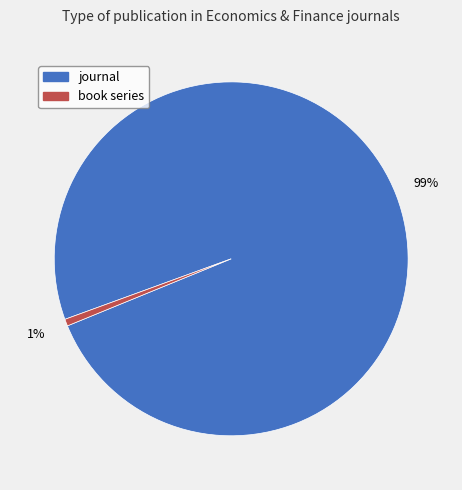

Count the number of slices in the pie.

2